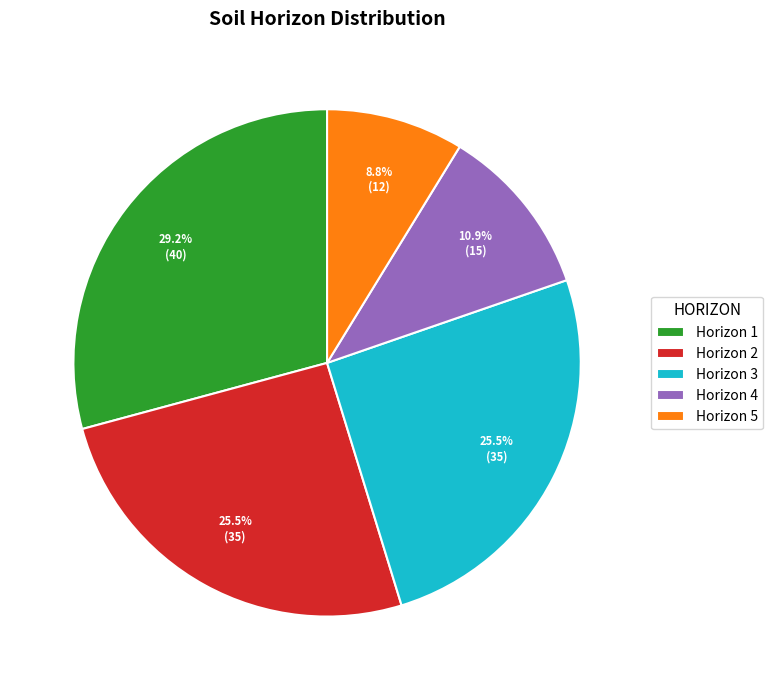

Does Horizon 4 represent more than half of the total?

No